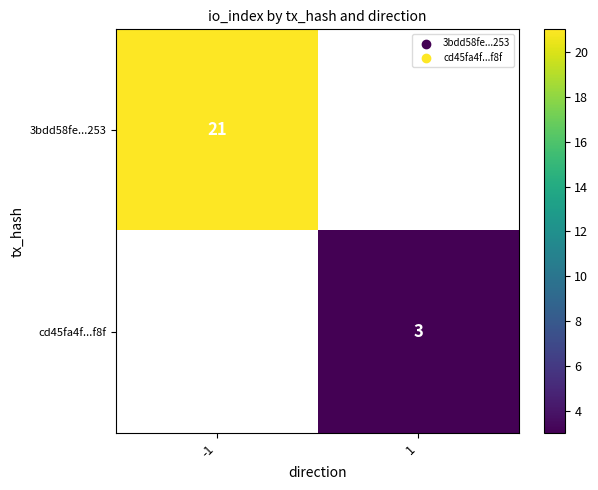

The value of 3bdd58fe...253 at -1 is 28. True or false?

False